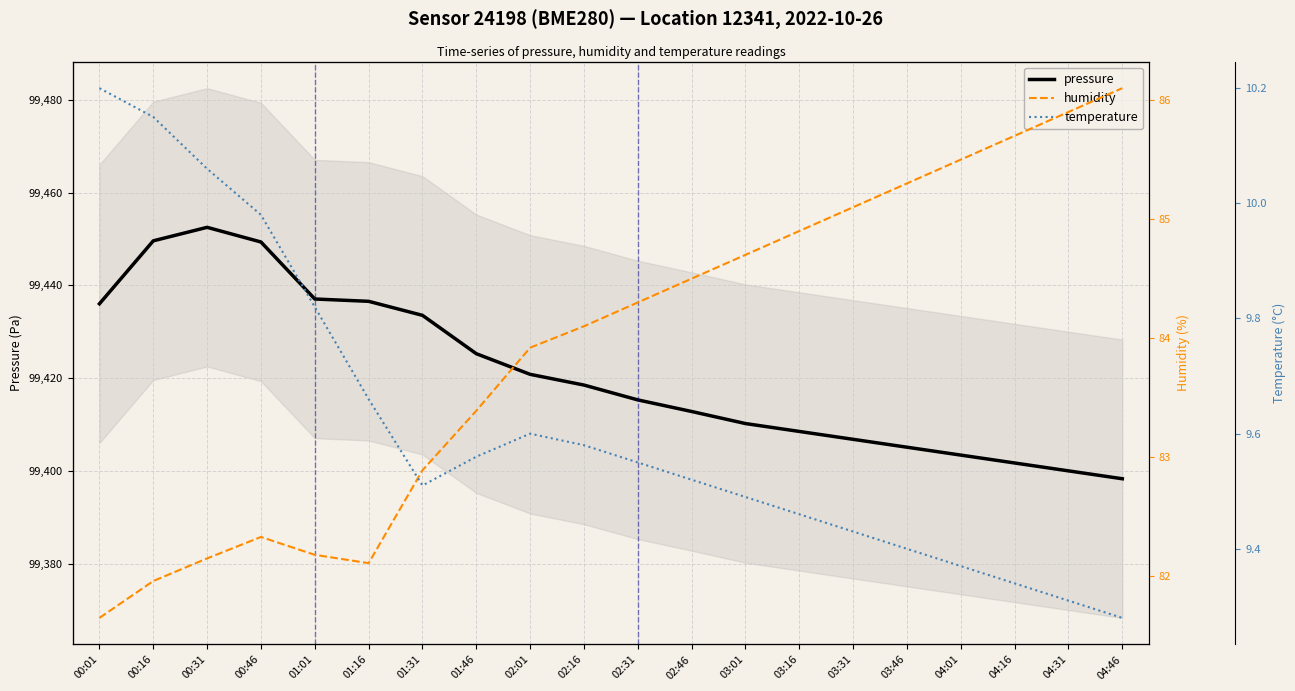

What is the sum of the pressure values at 01:46 and 04:46?

198823.6